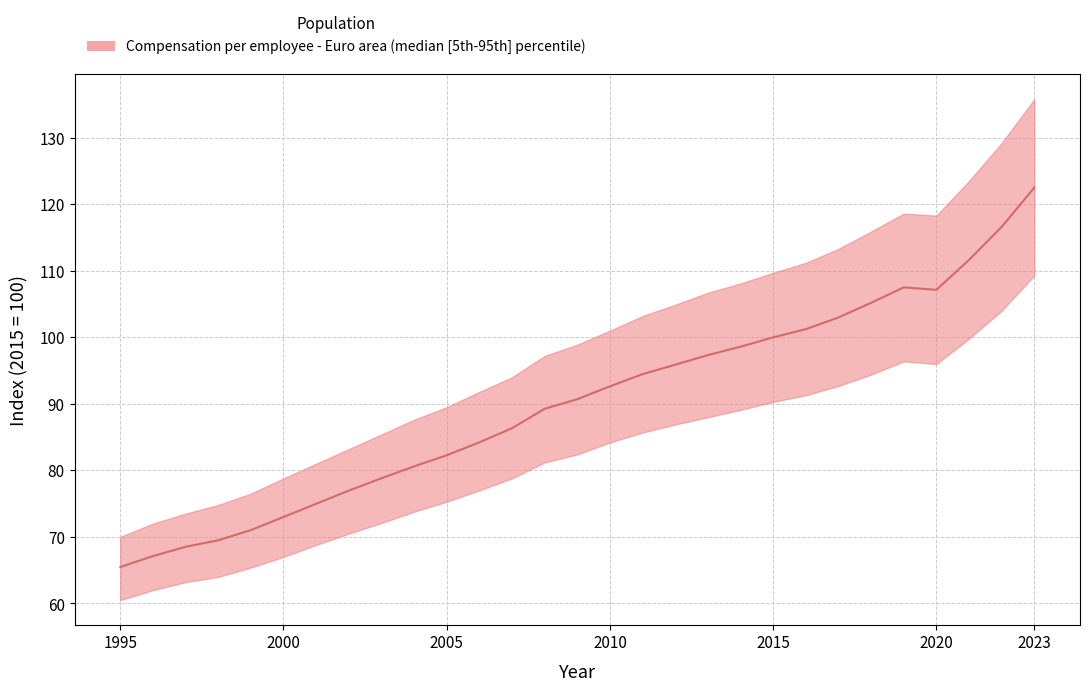

What is the ratio of the value at 2007 to the value at 2003?

1.1